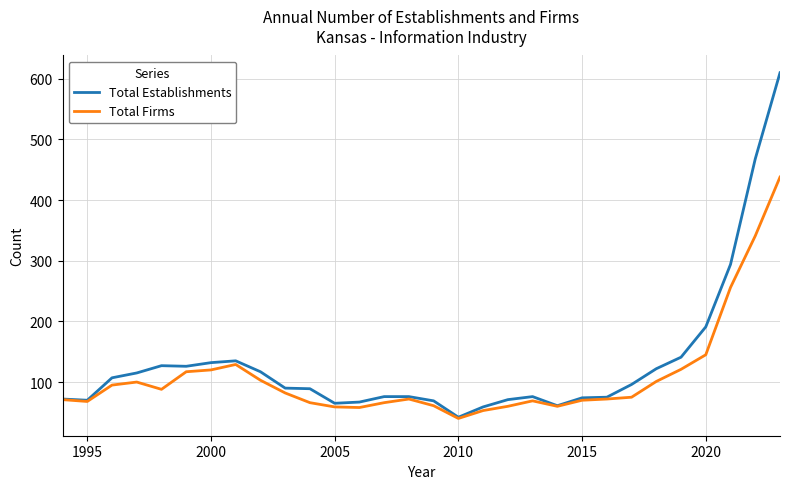

How many lines are shown in the chart?

2